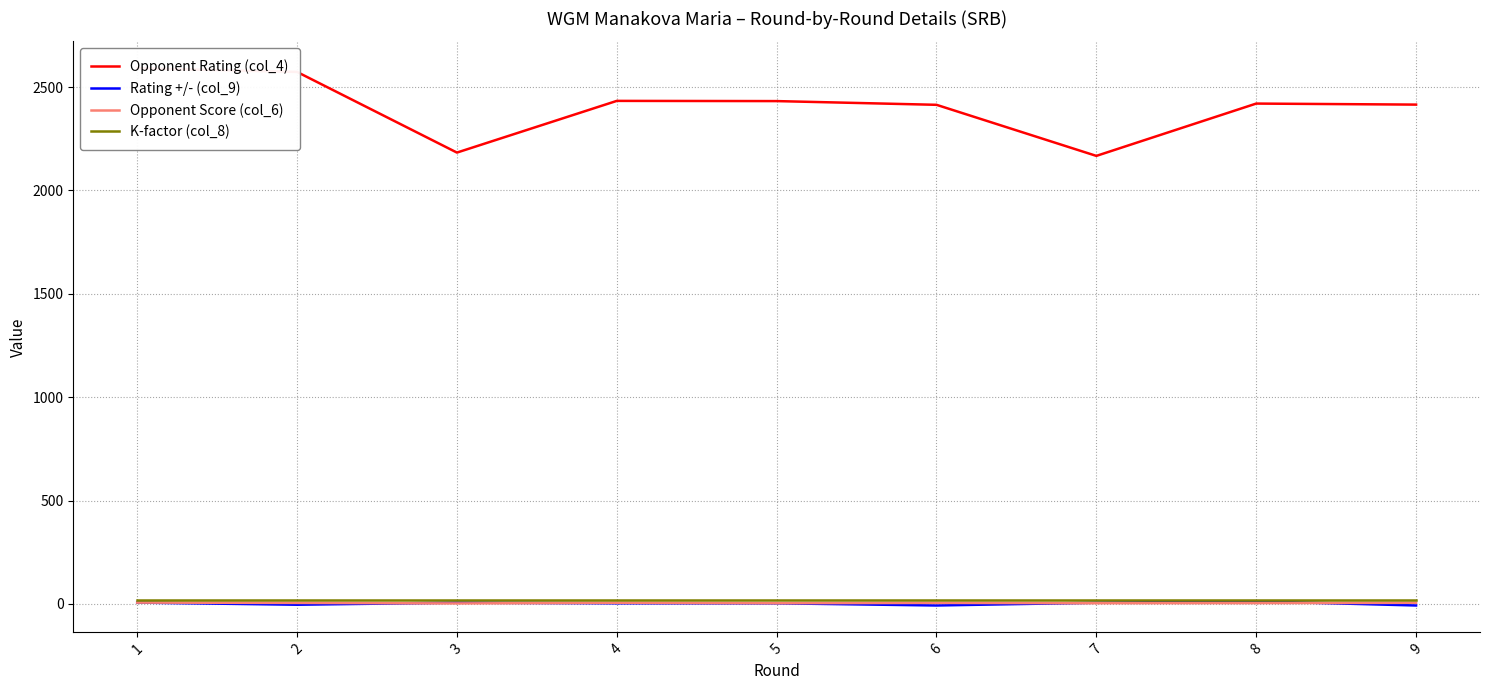

Is it true that K-factor (col_8) equals 27.6 at 4?

False